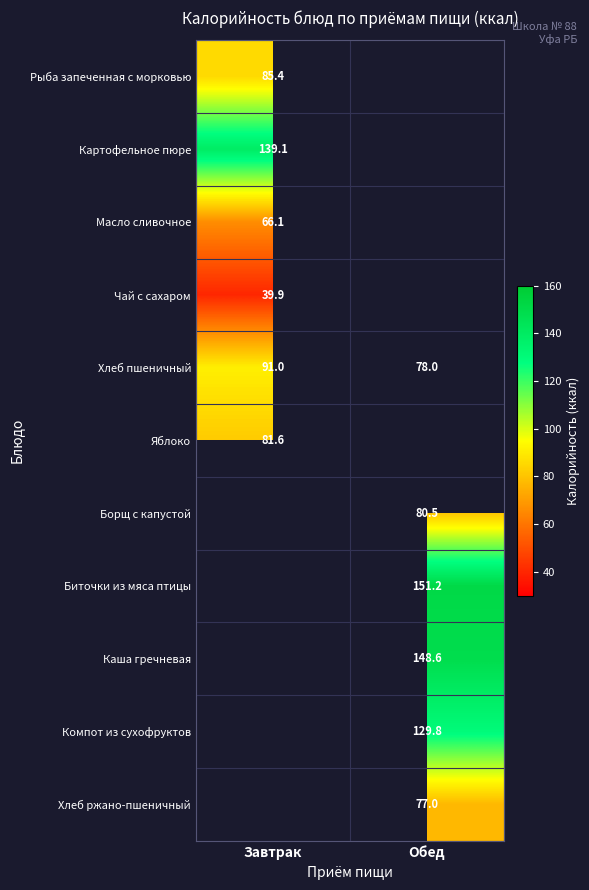

The value of Масло сливочное at Завтрак is 66.1. True or false?

True